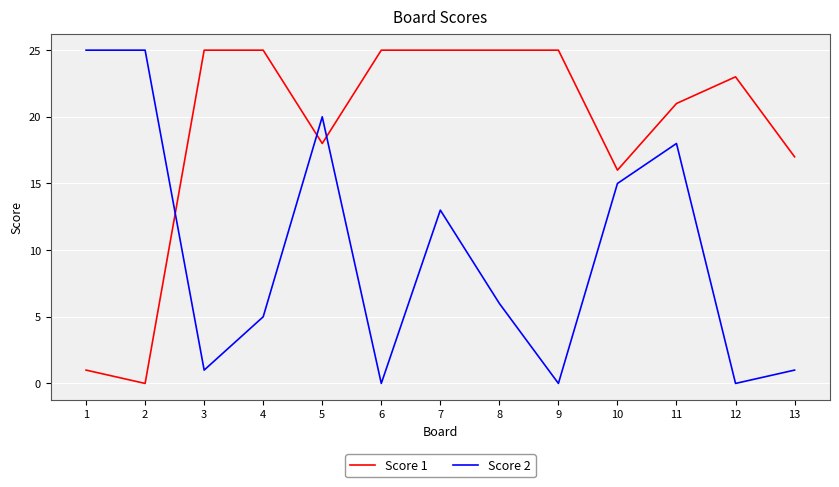

What is the difference between the second highest and second lowest values in the Score 2 series?

25